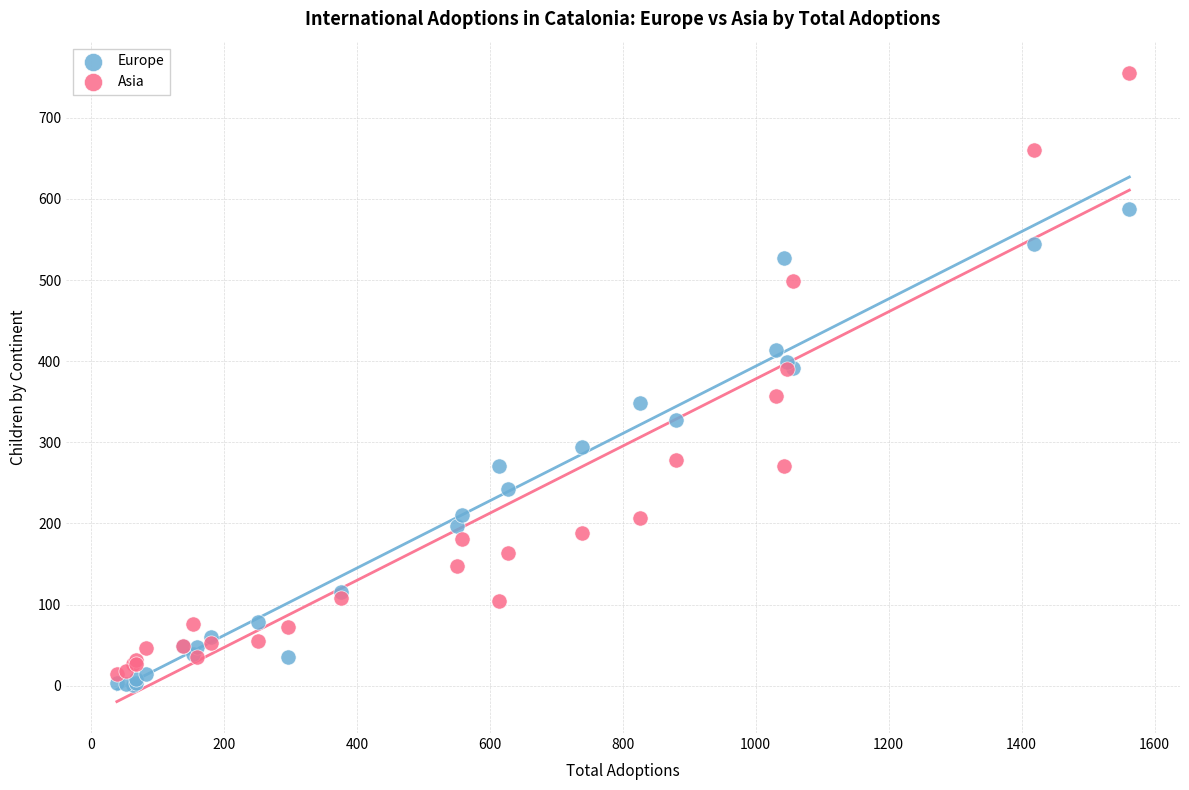

What is the X range (max minus min) for the scatter plot?

1523